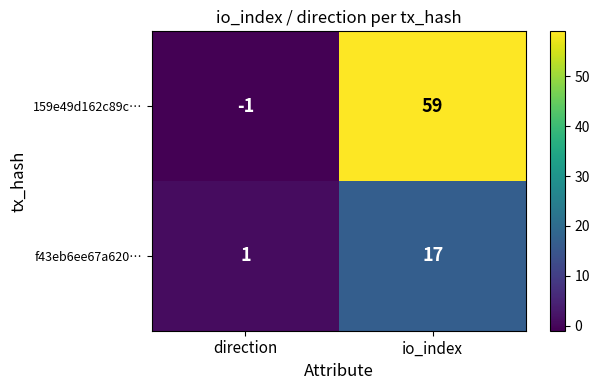

At which category does the chart reach its minimum across all series?

direction